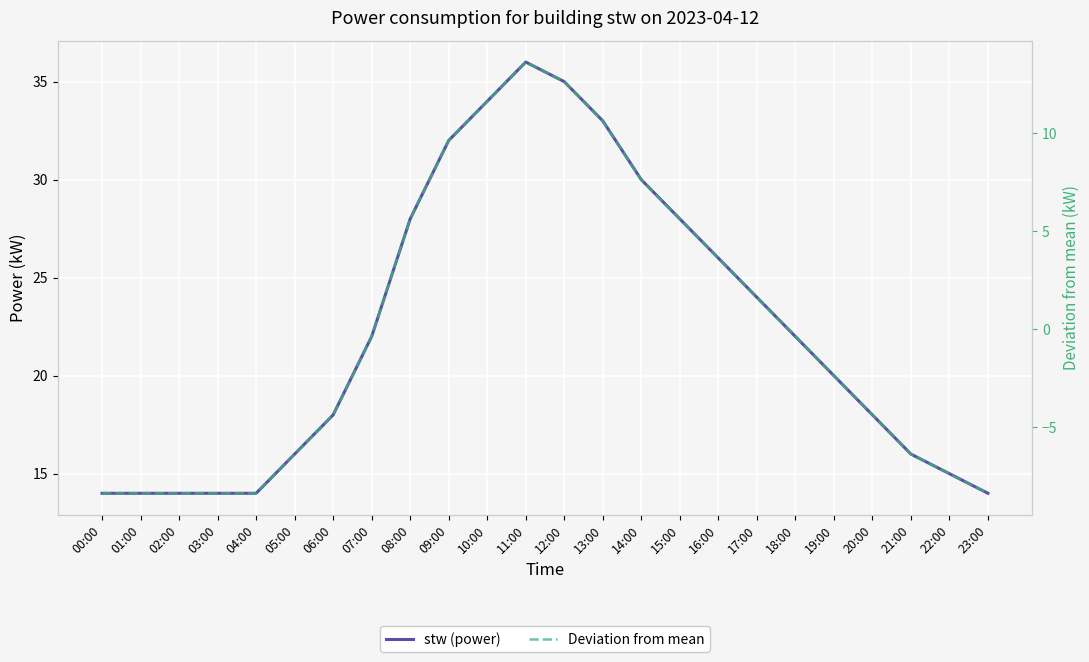

Rank the series at 00:00 from highest to lowest value.

stw (power), Deviation from mean